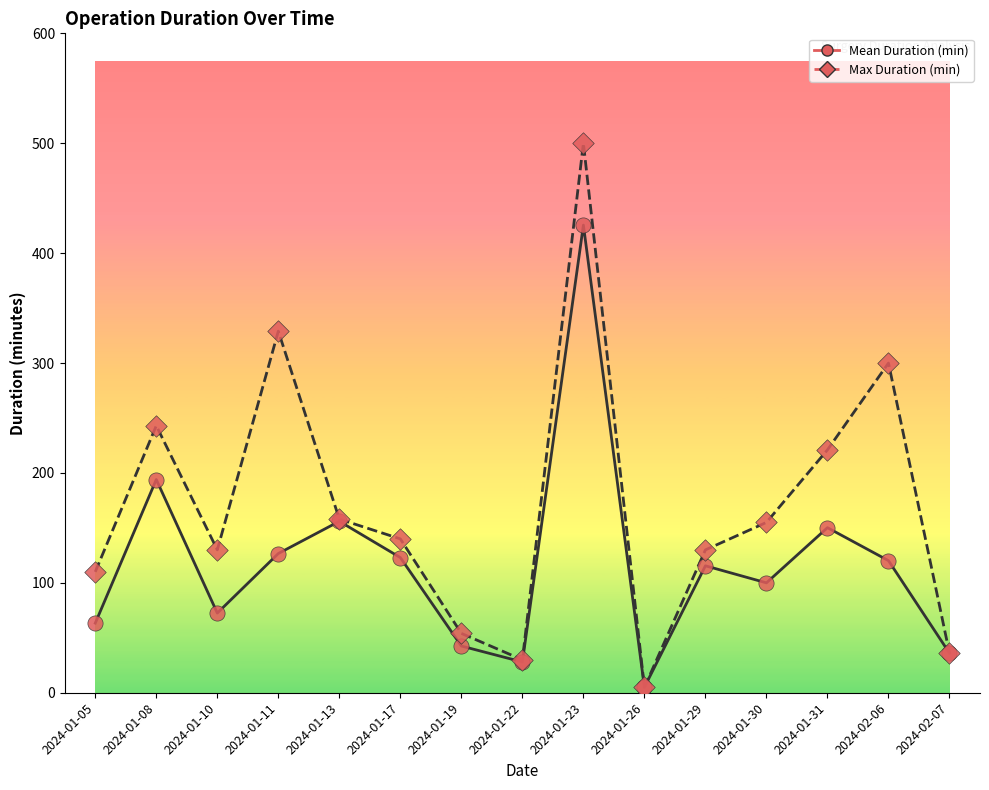

At which category is the sum across all series the highest?

2024-01-23